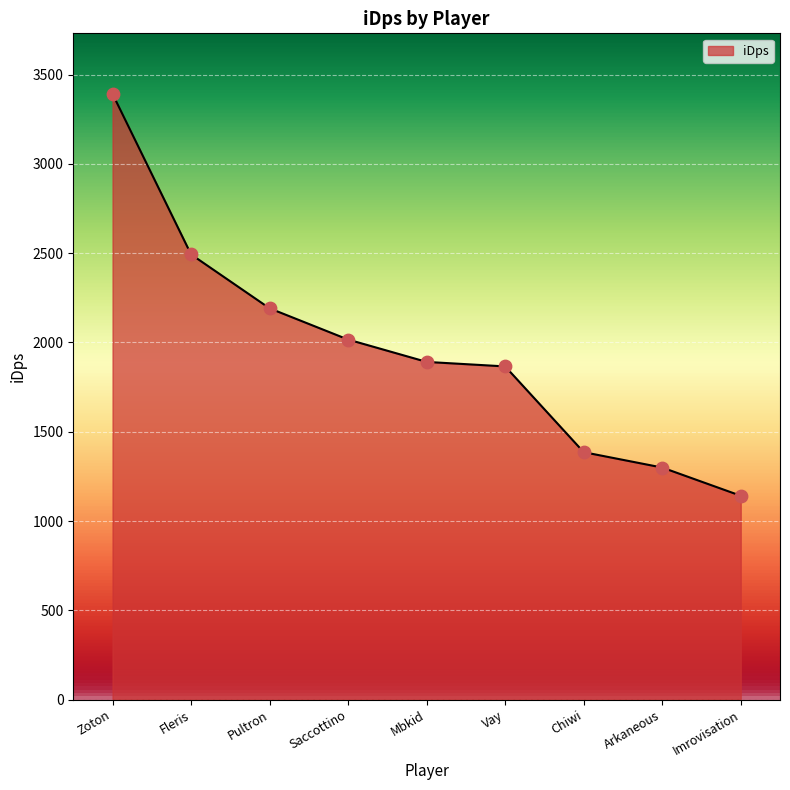

What is the ratio of the value at Vay to the value at Zoton?

0.6